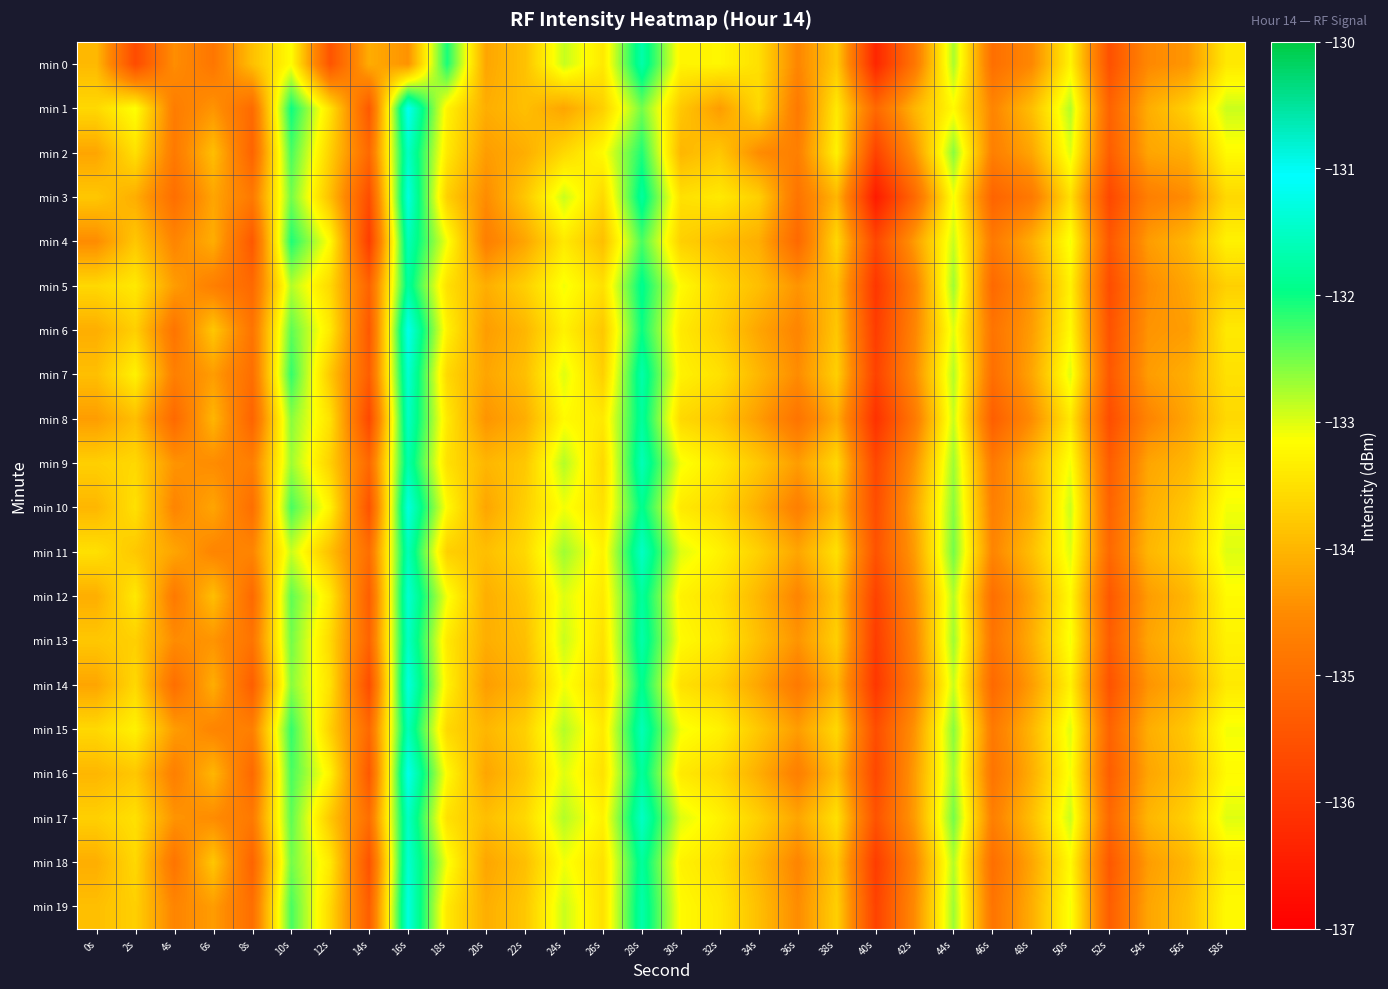

Rank the series at 52s from highest to lowest value.

min 11, min 17, min 1, min 10, min 15, min 2, min 9, min 13, min 16, min 19, min 4, min 7, min 12, min 18, min 6, min 14, min 0, min 5, min 8, min 3